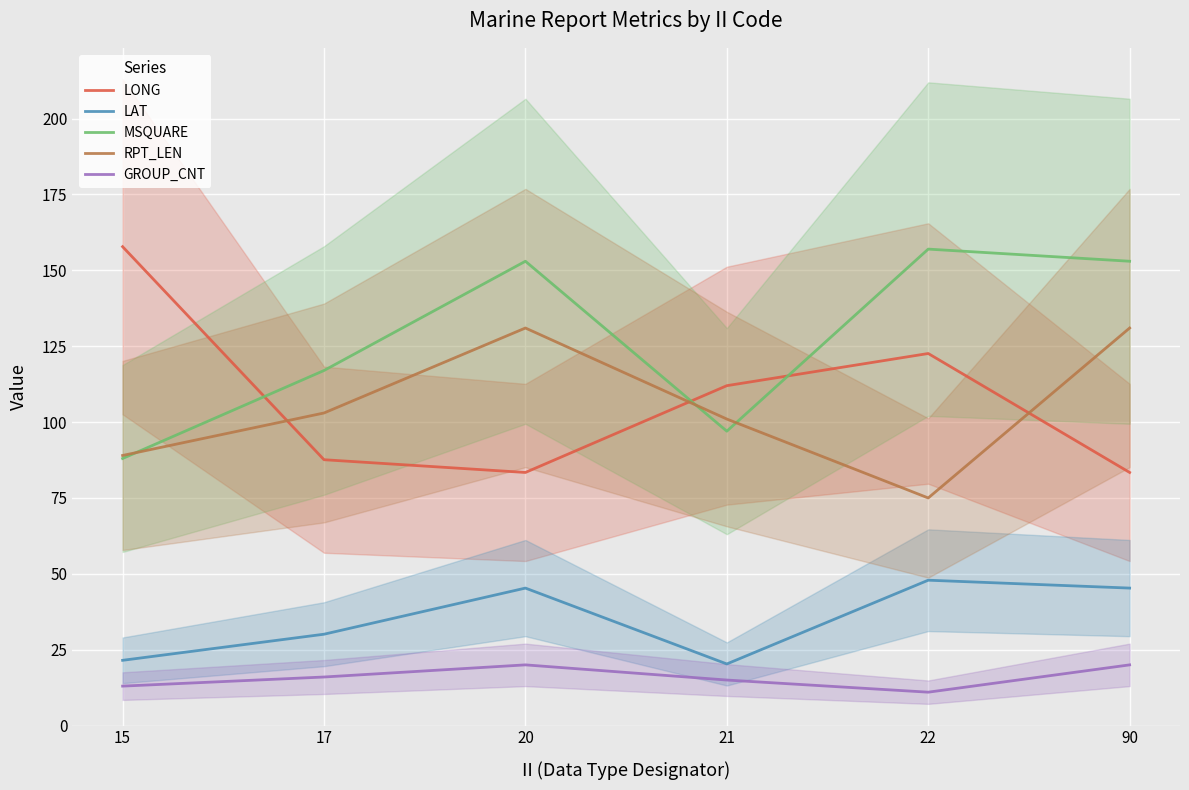

True or false: LAT has more than 2 points higher than both neighbors.

False